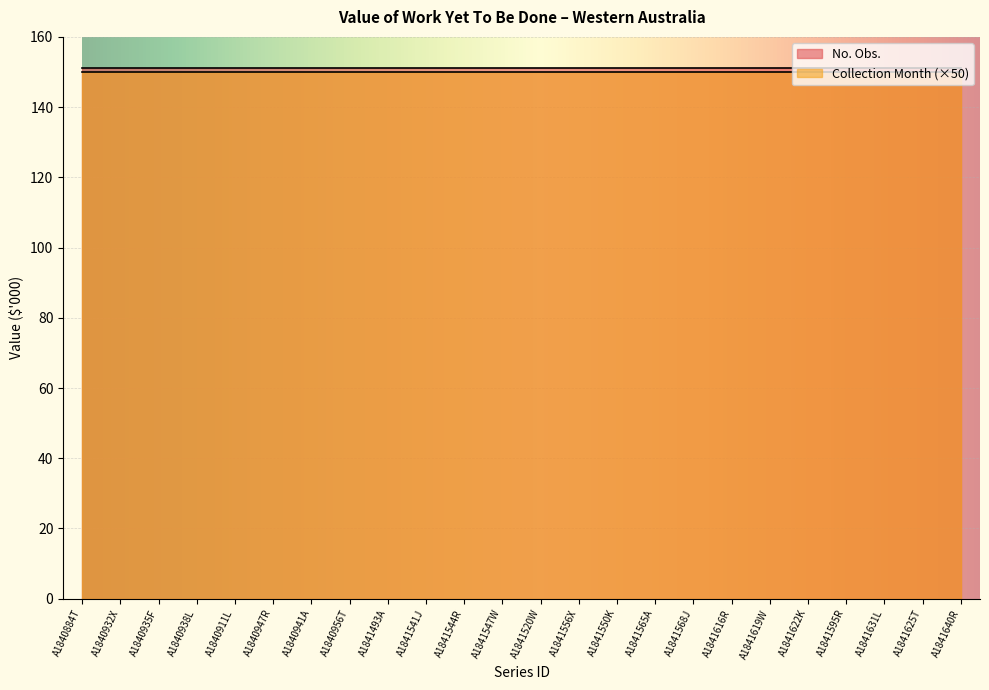

What is the minimum value shown in the chart?

150